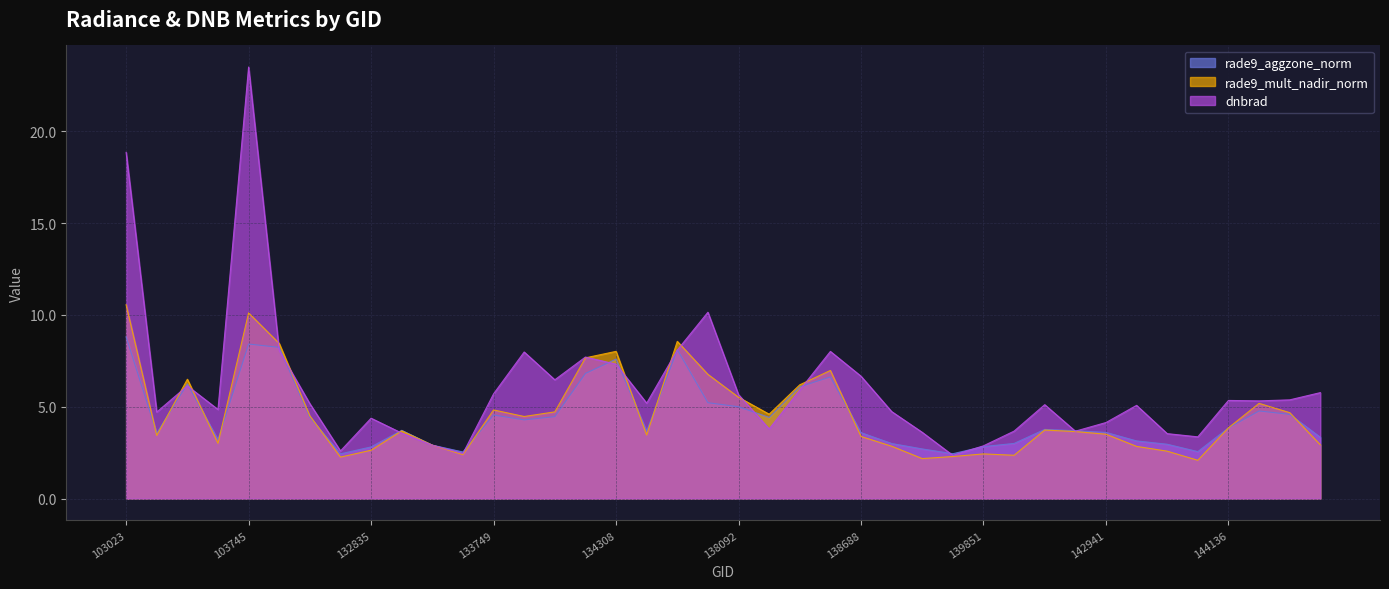

In dnbrad, how many points are higher than both neighbors (excluding endpoints)?

10